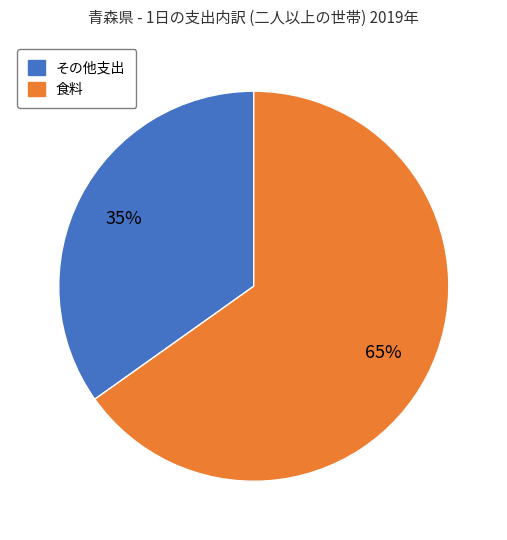

Is there any slice that represents more than half of the pie?

Yes